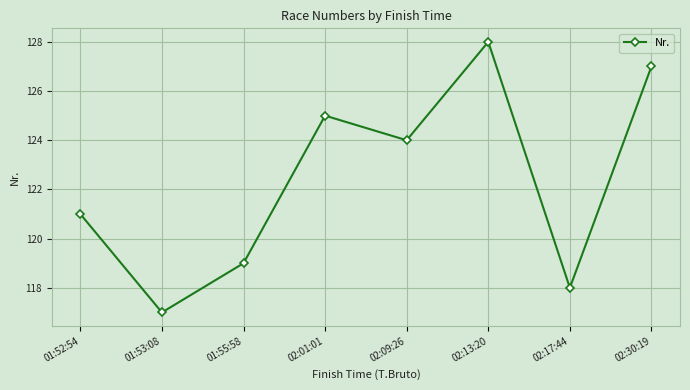

What is the smallest value displayed?

117